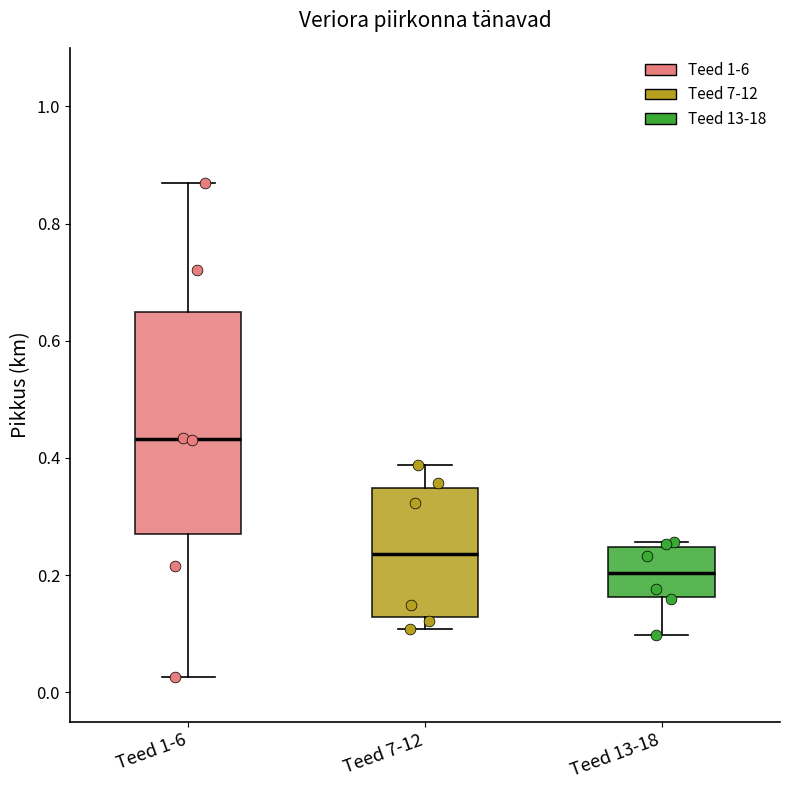

Which box has the highest median line?

Teed 1-6